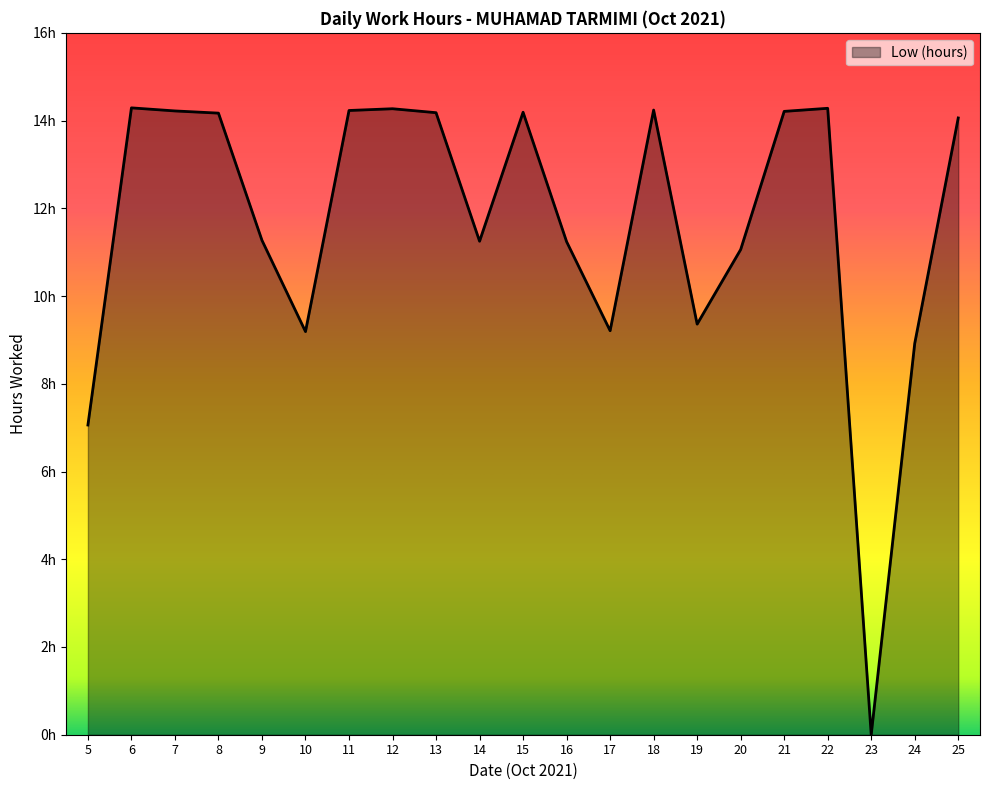

Reading right to left, extract all data points from this chart.

25=14.1	24=8.9	23=0.0	22=14.3	21=14.2	20=11.1	19=9.4	18=14.2	17=9.2	16=11.2	15=14.2	14=11.2	13=14.2	12=14.3	11=14.2	10=9.2	9=11.3	8=14.2	7=14.2	6=14.3	5=7.1